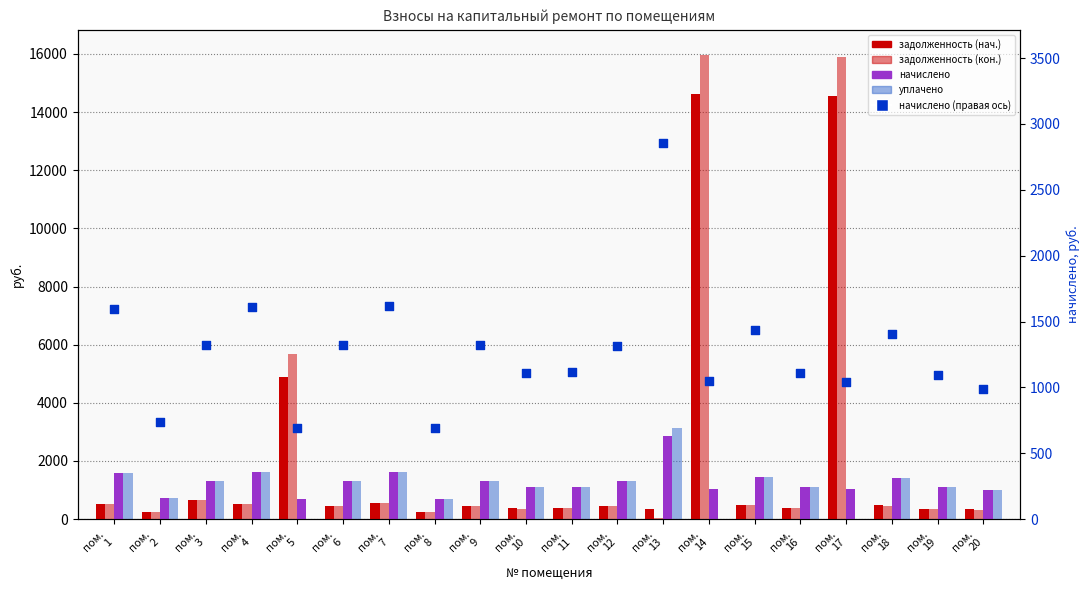

Which series has the widest spread of Y values?

задолженность (кон.)